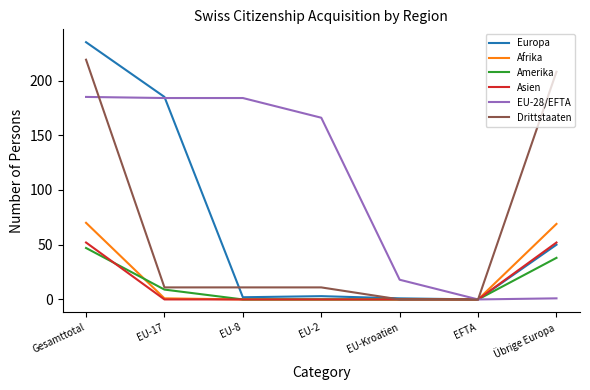

Between EU-8 and EU-2, which series saw the biggest shift?

EU-28/EFTA